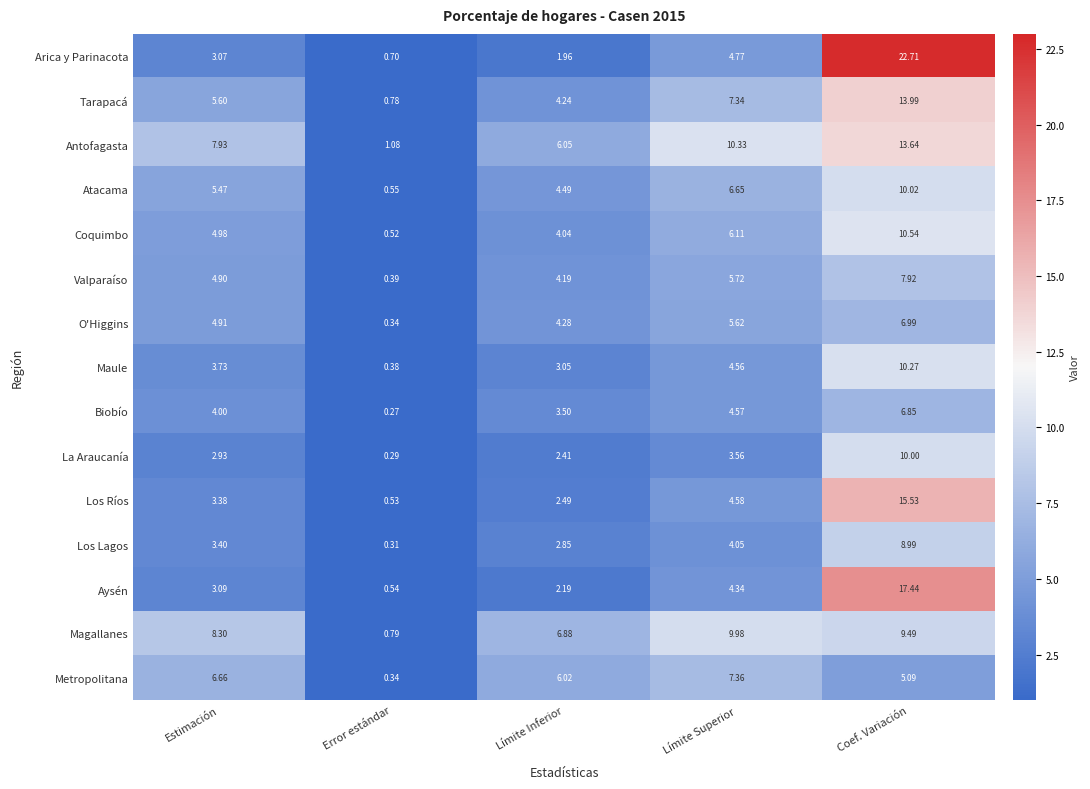

How many categories are shown in the chart?

5